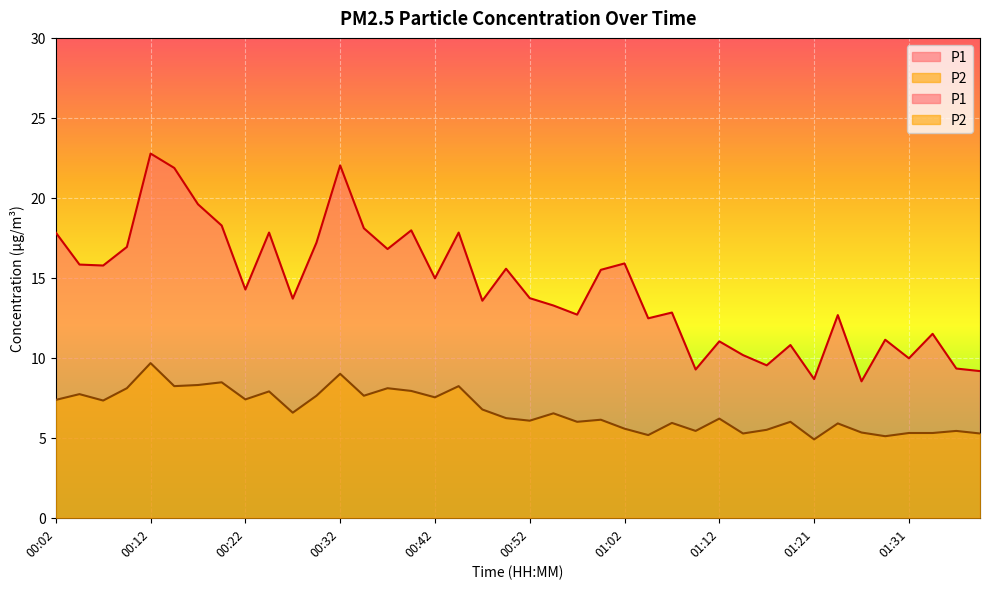

How many series are shown in this chart?

2